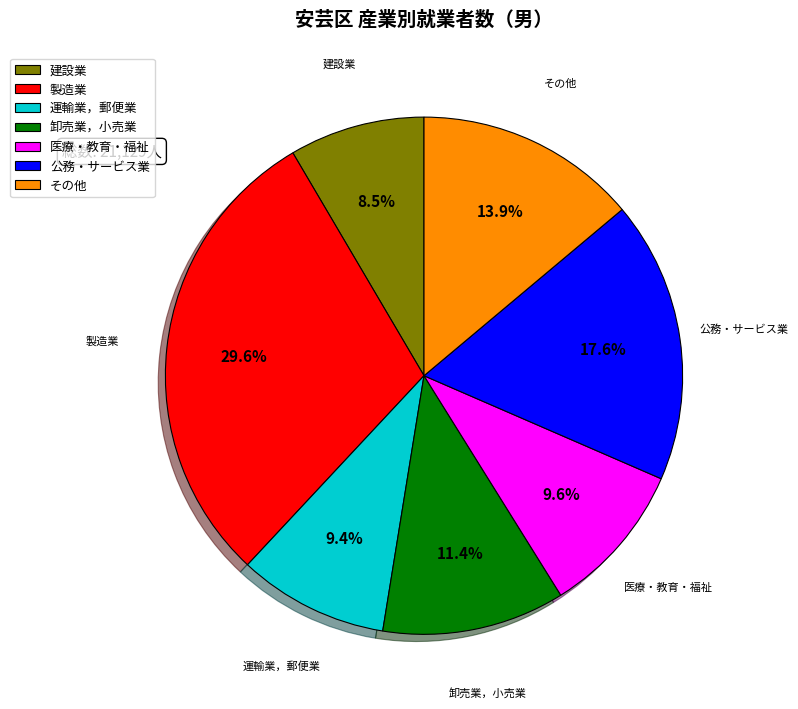

Which slice is the largest?

製造業